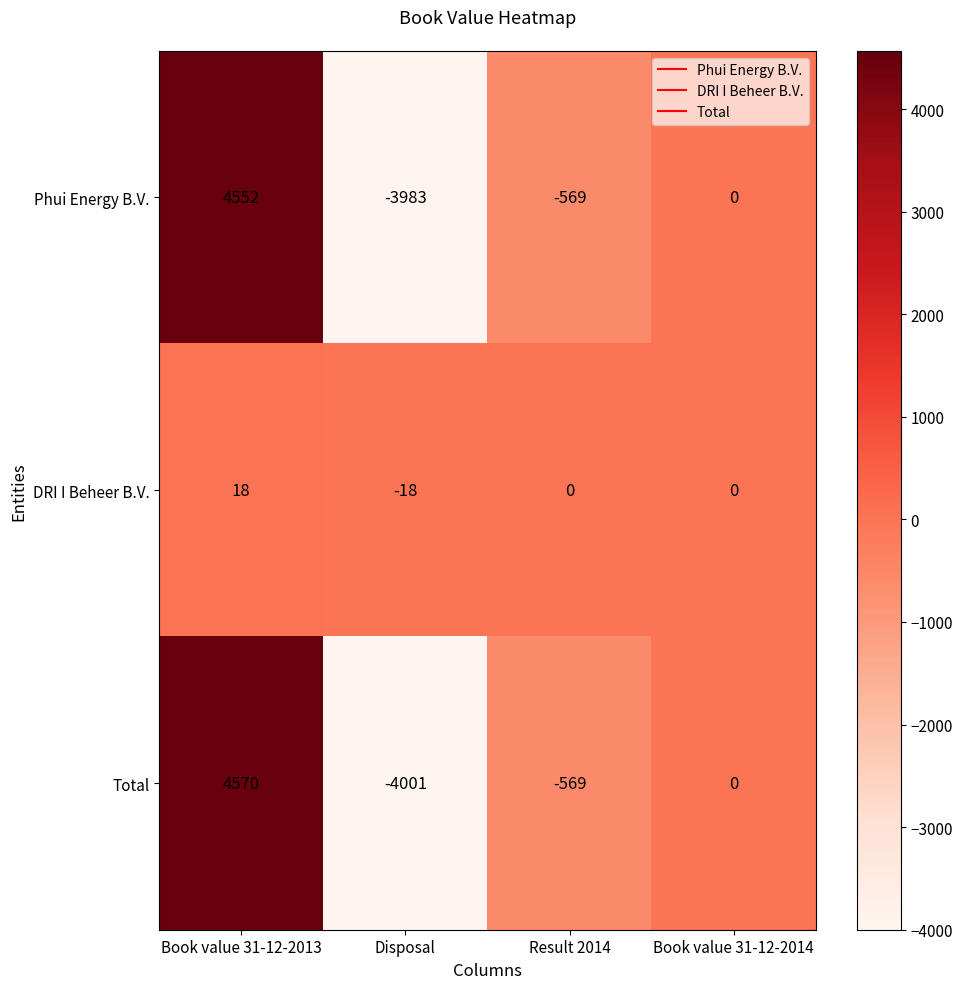

What is the difference between the highest and lowest values at Disposal?

3983